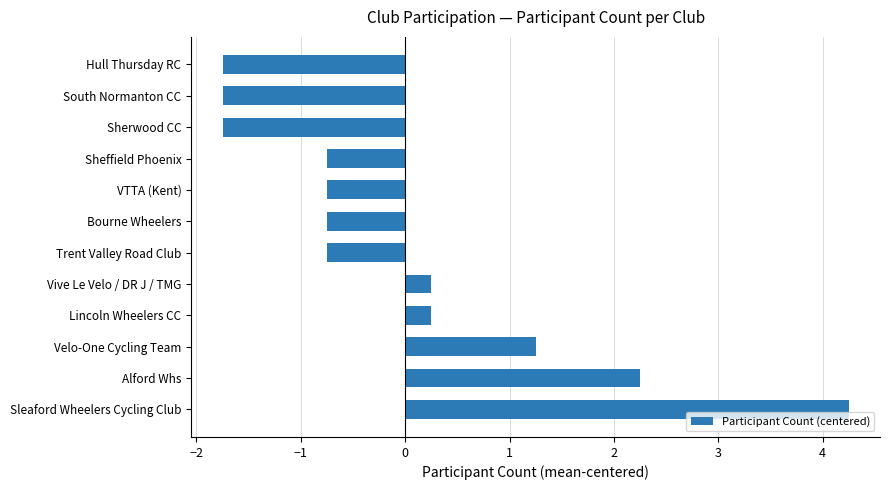

Is it true that the value at South Normanton CC is -2.4?

False